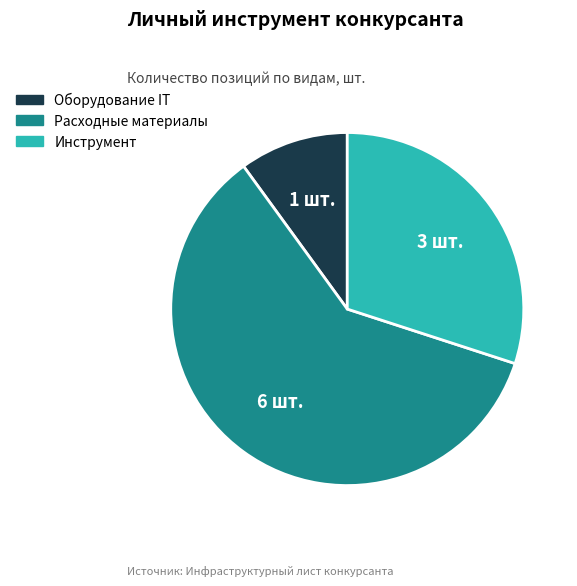

The Оборудование IT slice represents 16% of the pie. True or false?

False